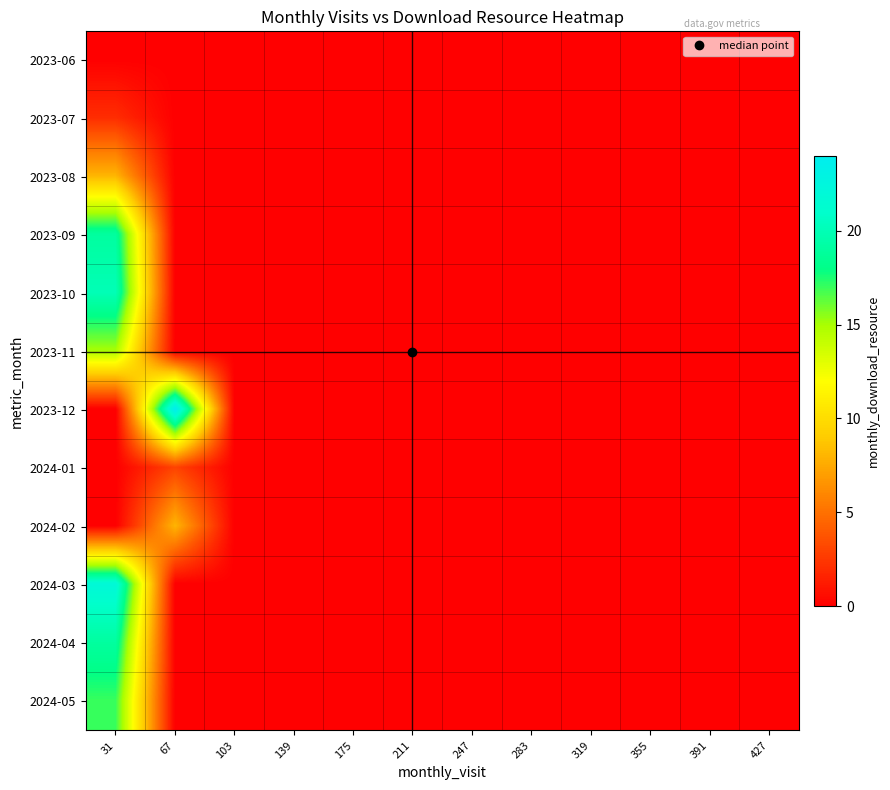

Rank the series at 247 from highest to lowest value.

2023-06, 2023-07, 2023-08, 2023-09, 2023-10, 2023-11, 2023-12, 2024-01, 2024-02, 2024-03, 2024-04, 2024-05